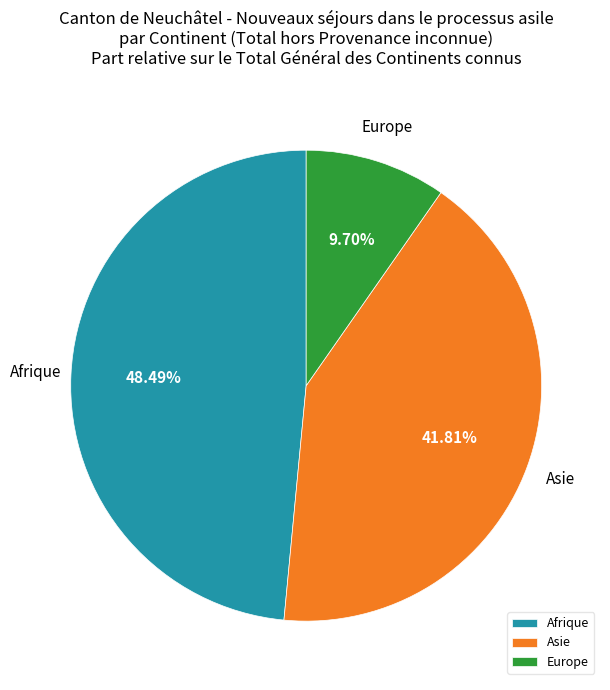

To the nearest percent, what percentage of the pie is Europe?

10%